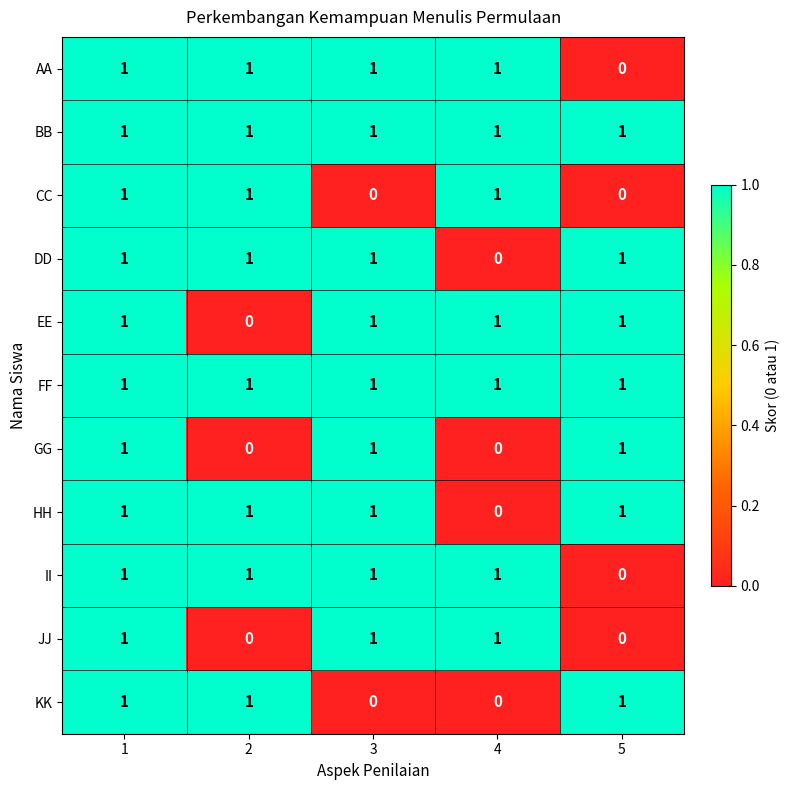

Which category has the lowest value in the DD series?

4